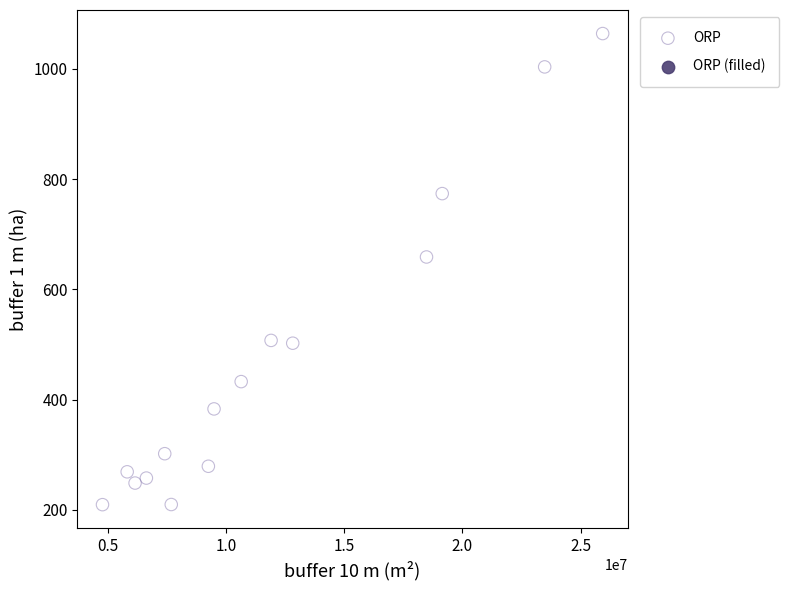

What is the range of X values (max minus min)?

21168414.0